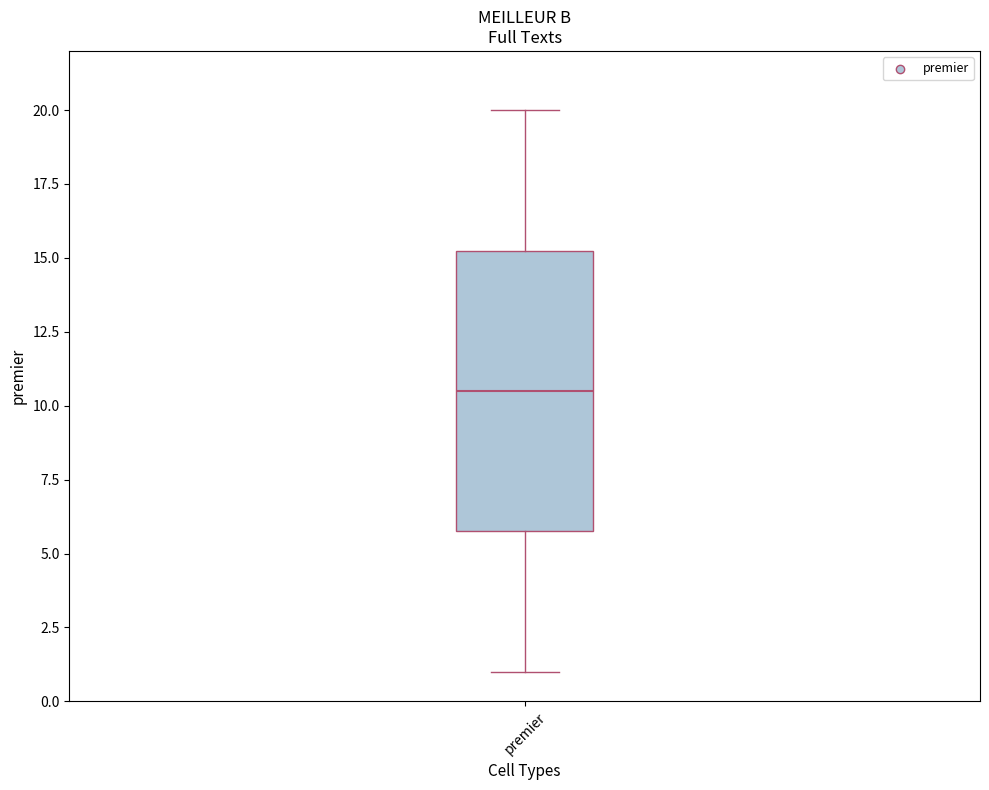

Transcribe this box plot: give where the median line is, the range the box spans, and where the two whiskers end, as read against the y-axis. The values are not printed on the chart, so give them approximately, as read against the axis.

median 10.5, box 6.0 to 15.5, whiskers 1.0 to 20.0